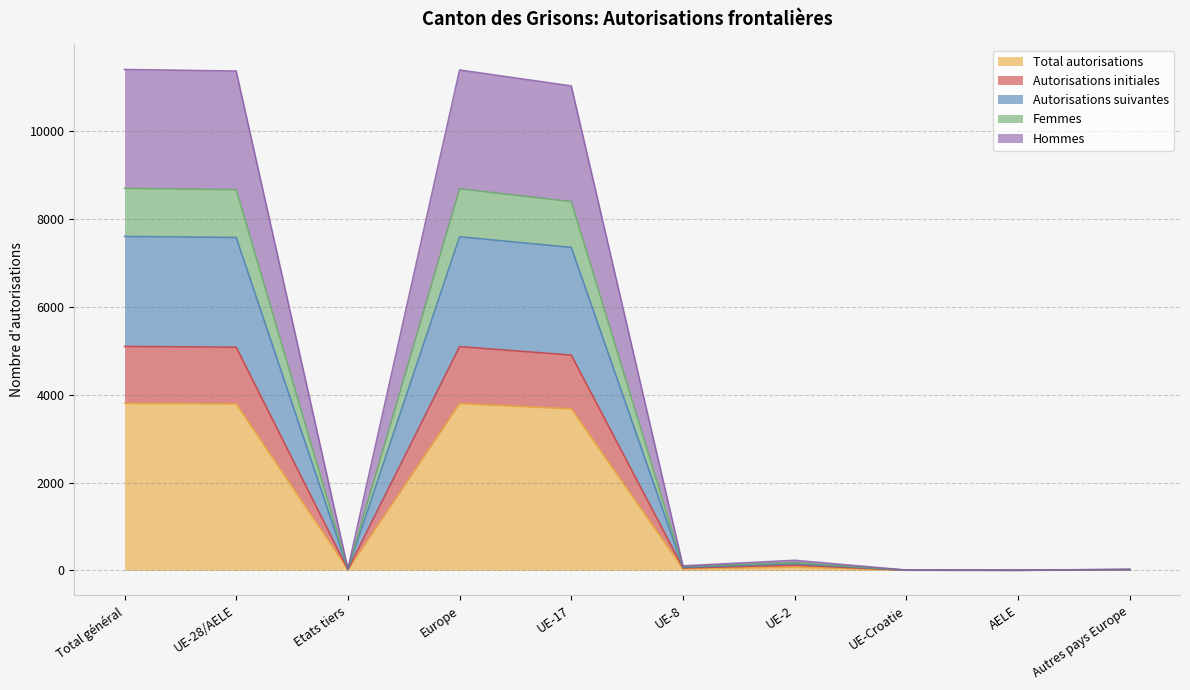

Reading left to right, transcribe all the data shown in this chart.

Total autorisations: Total général=3802	UE-28/AELE=3790	Etats tiers=12	Europe=3798	UE-17=3677	UE-8=34	UE-2=76	UE-Croatie=2	AELE=1	Autres pays Europe=8
Autorisations initiales: Total général=5099	UE-28/AELE=5081	Etats tiers=18	Europe=5094	UE-17=4902	UE-8=54	UE-2=119	UE-Croatie=4	AELE=2	Autres pays Europe=13
Autorisations suivantes: Total général=7604	UE-28/AELE=7580	Etats tiers=24	Europe=7596	UE-17=7354	UE-8=68	UE-2=152	UE-Croatie=4	AELE=2	Autres pays Europe=16
Femmes: Total général=8699	UE-28/AELE=8670	Etats tiers=29	Europe=8689	UE-17=8397	UE-8=90	UE-2=175	UE-Croatie=6	AELE=2	Autres pays Europe=19
Hommes: Total général=11406	UE-28/AELE=11370	Etats tiers=36	Europe=11394	UE-17=11031	UE-8=102	UE-2=228	UE-Croatie=6	AELE=3	Autres pays Europe=24